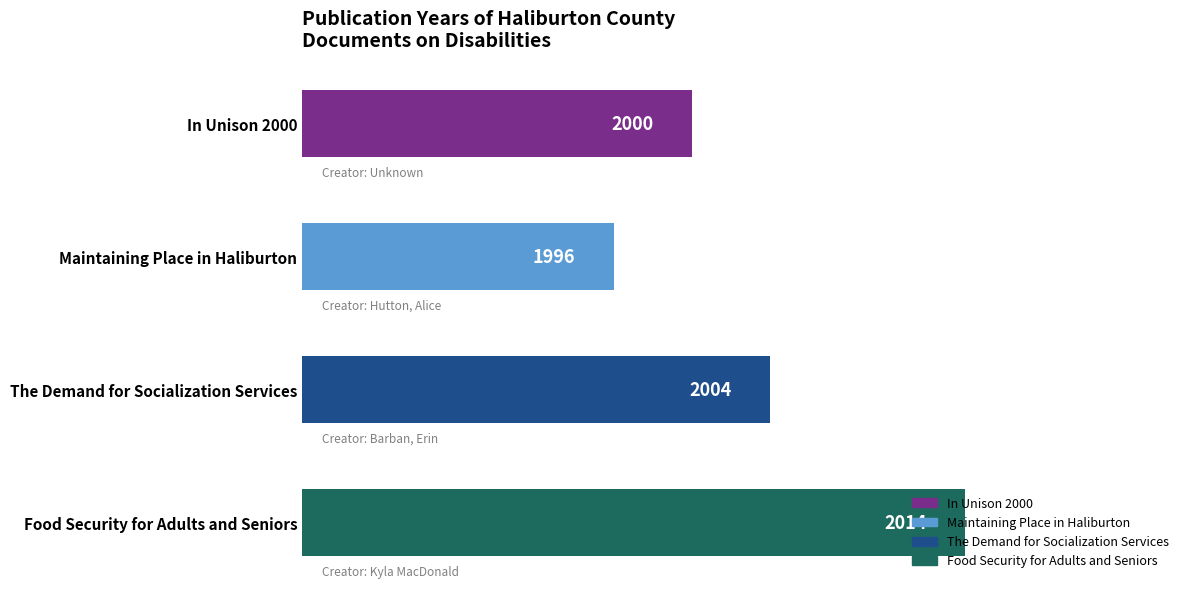

What position from the bottom is In Unison 2000?

4